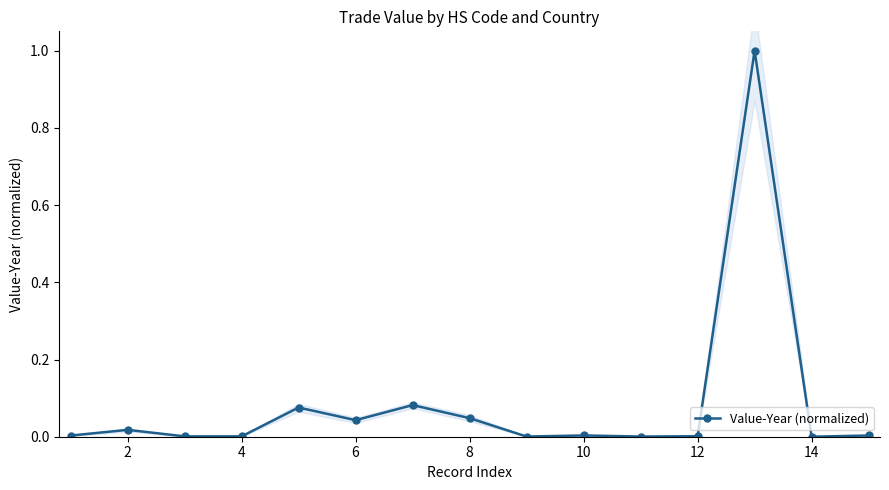

What is the maximum value for Value-Year (normalized)?

1.0